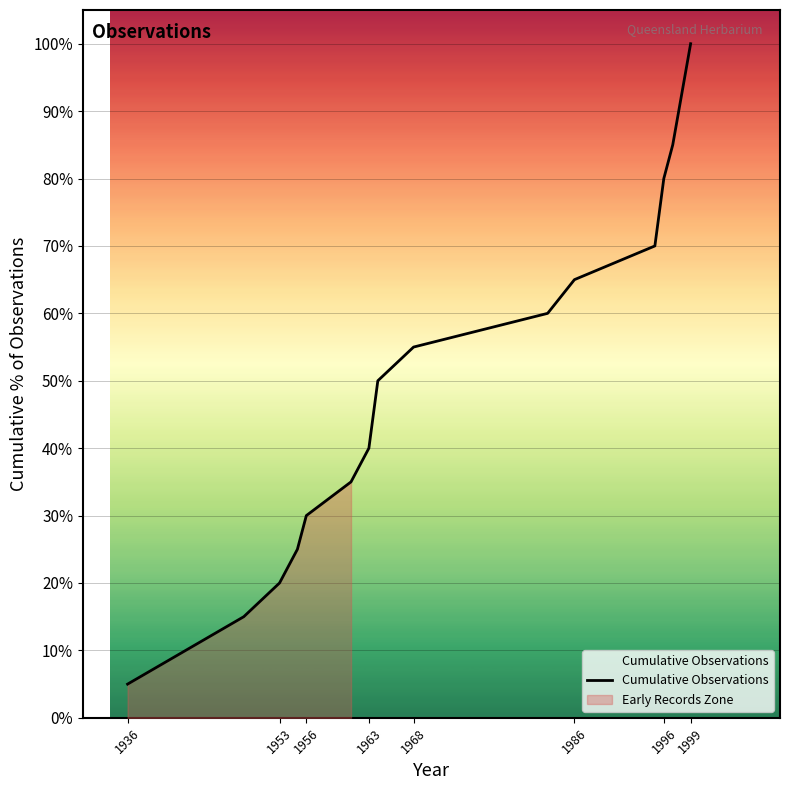

True or false: Cumulative Observations has a value of 53.1 at 1963.

False